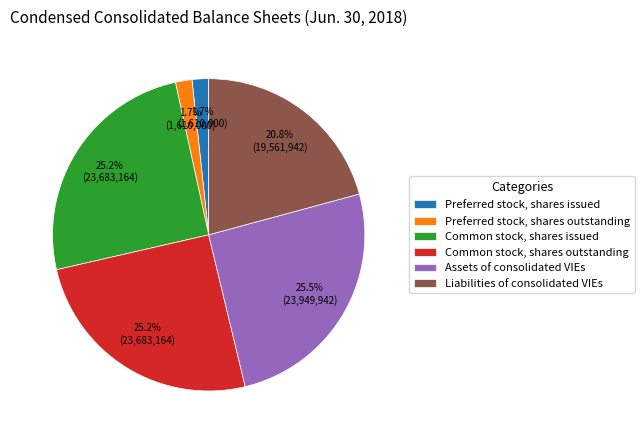

To the nearest percent, what percentage of the pie is Preferred stock, shares outstanding?

2%